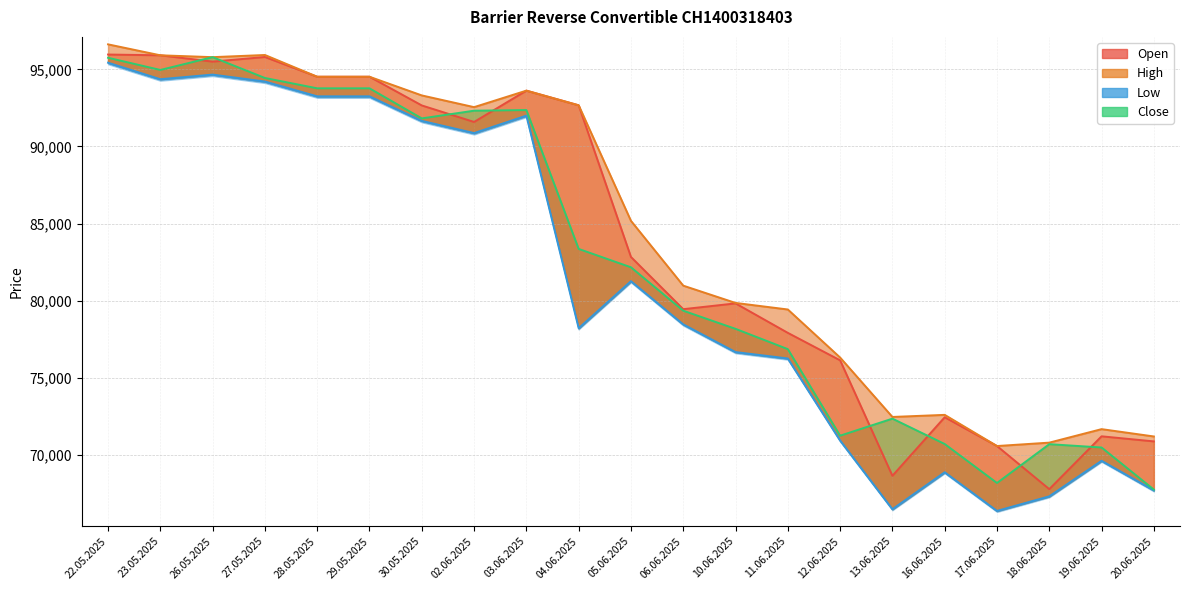

True or false: High and Open cross at least once.

False